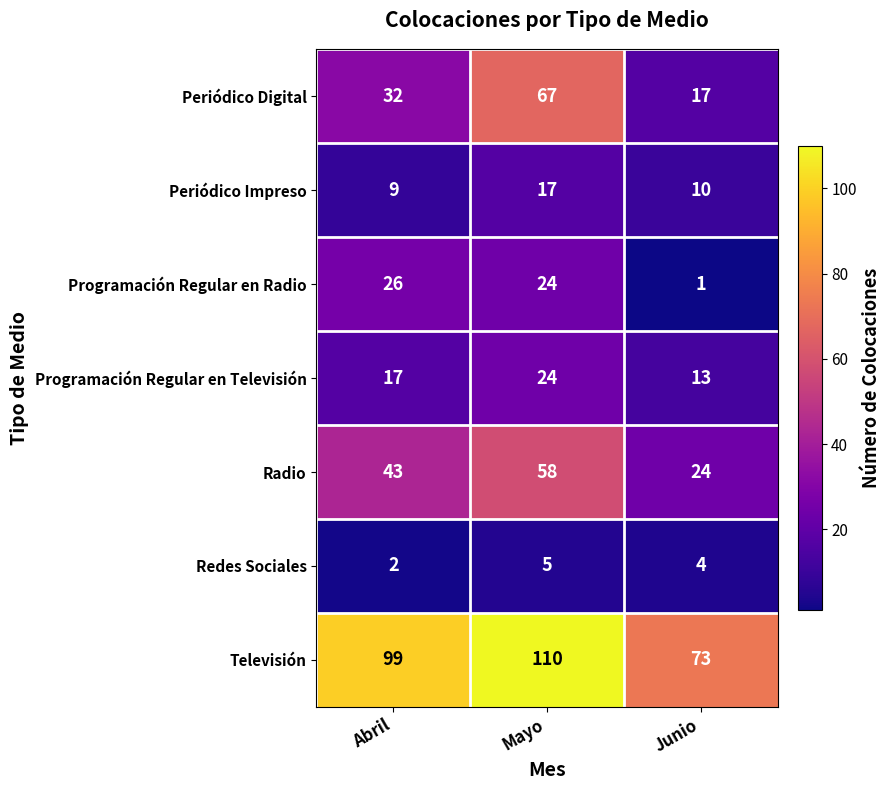

At which category is the sum across all series the highest?

Mayo